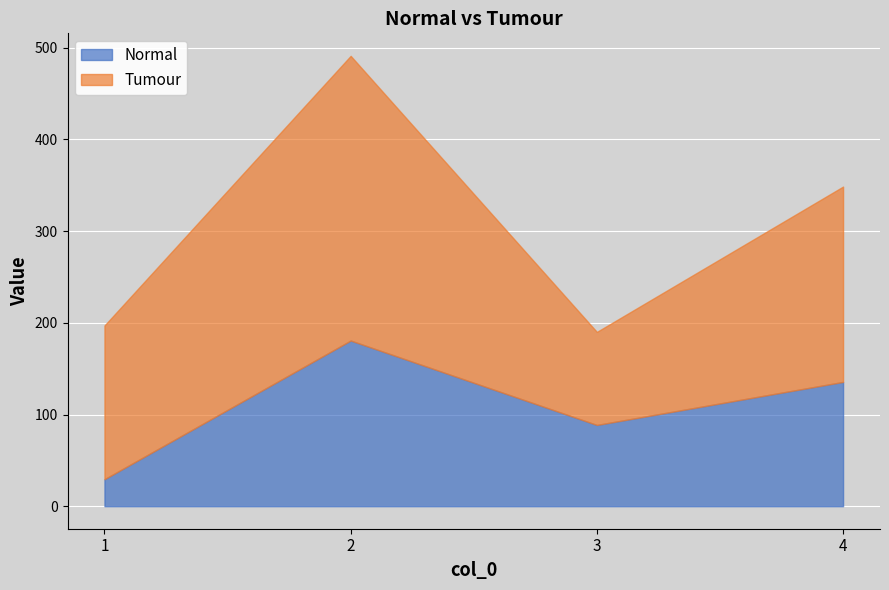

What is the value of the Normal point at the 3rd from the left?

88.6